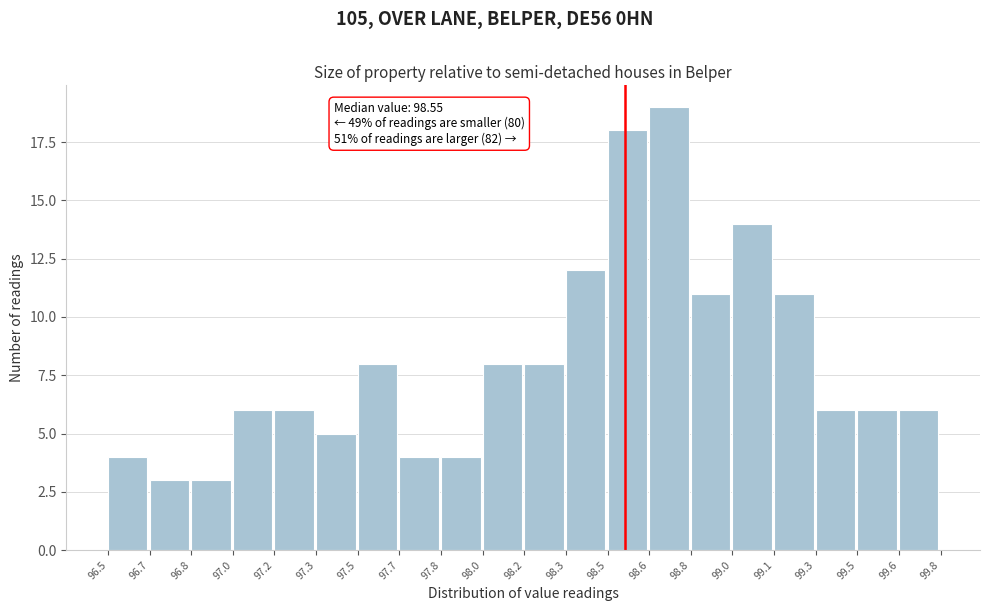

Reading left to right, transcribe all the data shown in this chart.

96.5=4	96.7=3	96.8=3	97.0=6	97.2=6	97.3=5	97.5=8	97.7=4	97.8=4	98.0=8	98.2=8	98.3=12	98.5=18	98.6=19	98.8=11	99.0=14	99.1=11	99.3=6	99.5=6	99.6=6